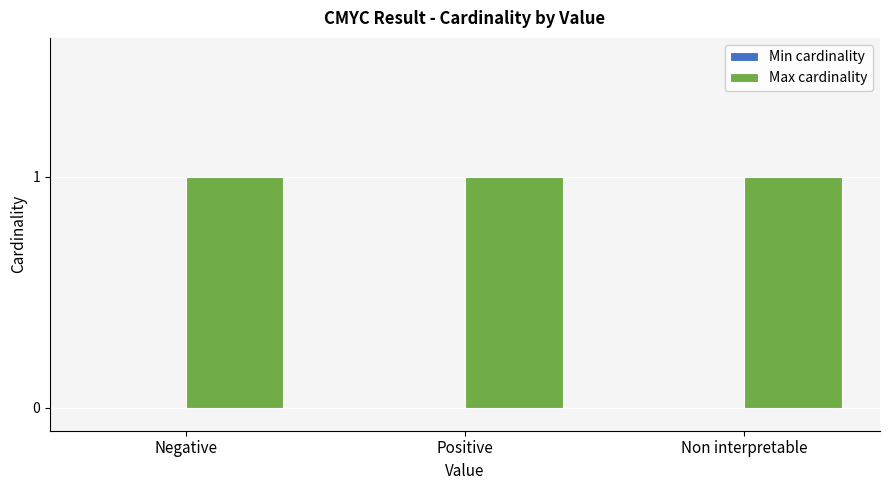

At Non interpretable, list the series in order from largest to smallest.

Max cardinality, Min cardinality